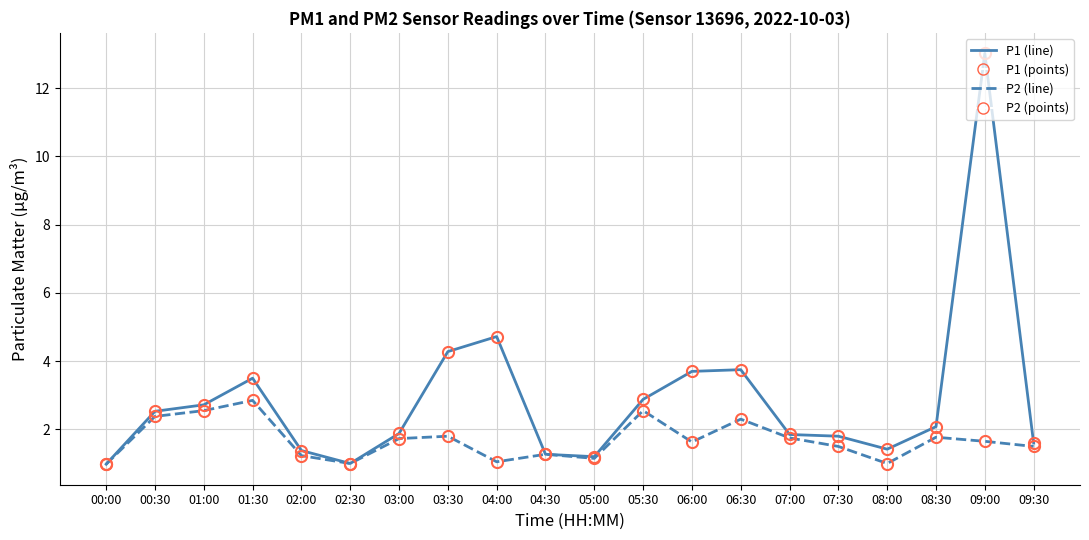

What is the spread (max minus min) of values at 08:00?

0.4